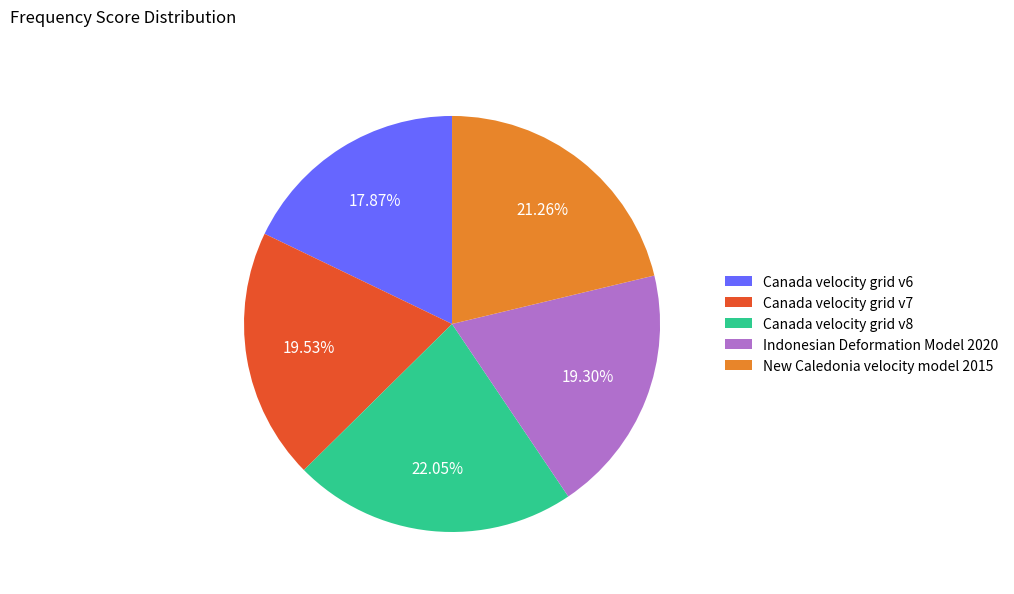

Combined, do New Caledonia velocity model 2015 and Canada velocity grid v8 account for over 50%?

No